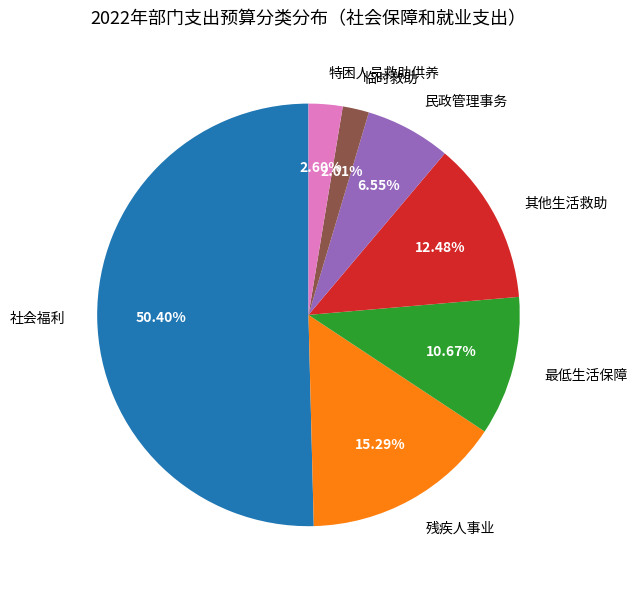

To the nearest percent, what percentage of the pie is 临时救助?

2%